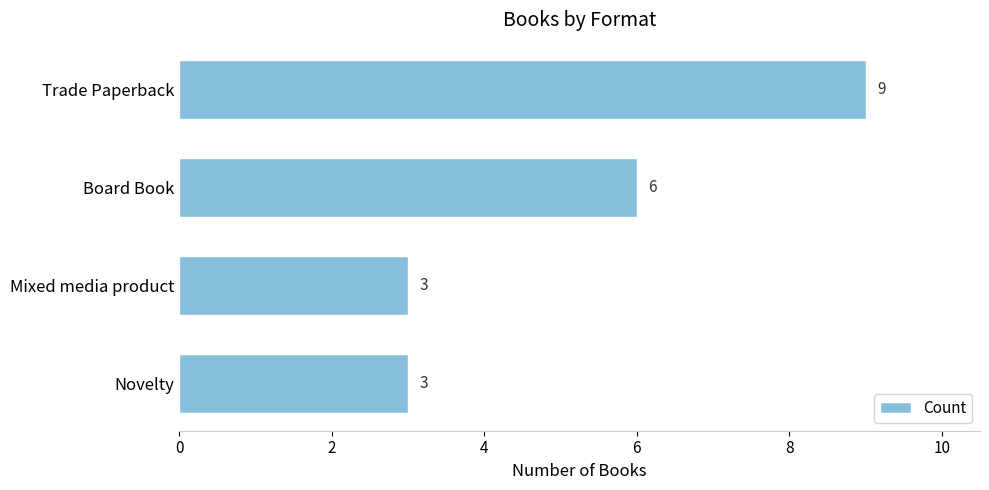

Count the values in the range 3 to 9.

4